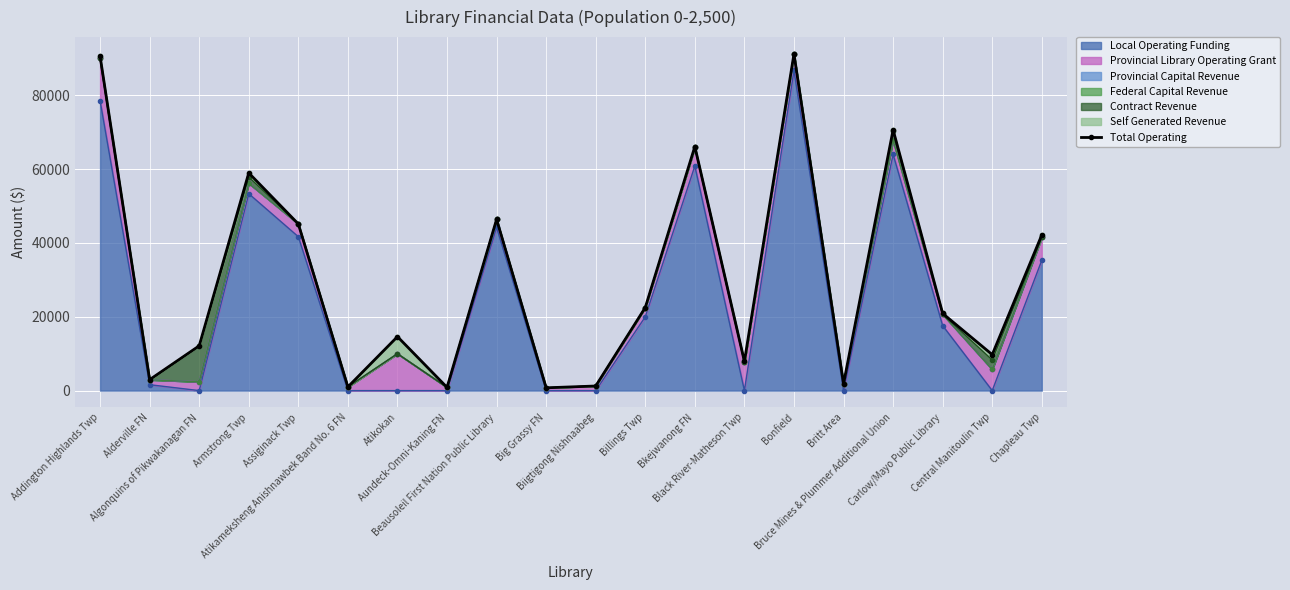

Rank the categories by value from lowest to highest.

Big Grassy FN, Aundeck-Omni-Kaning FN, Atikameksheng Anishnawbek Band No. 6 FN, Biigtigong Nishnaabeg, Britt Area, Alderville FN, Black River-Matheson Twp, Central Manitoulin Twp, Algonquins of Pikwakanagan FN, Atikokan, Carlow/Mayo Public Library, Billings Twp, Chapleau Twp, Assiginack Twp, Beausoleil First Nation Public Library, Armstrong Twp, Bkejwanong FN, Bruce Mines & Plummer Additional Union, Addington Highlands Twp, Bonfield